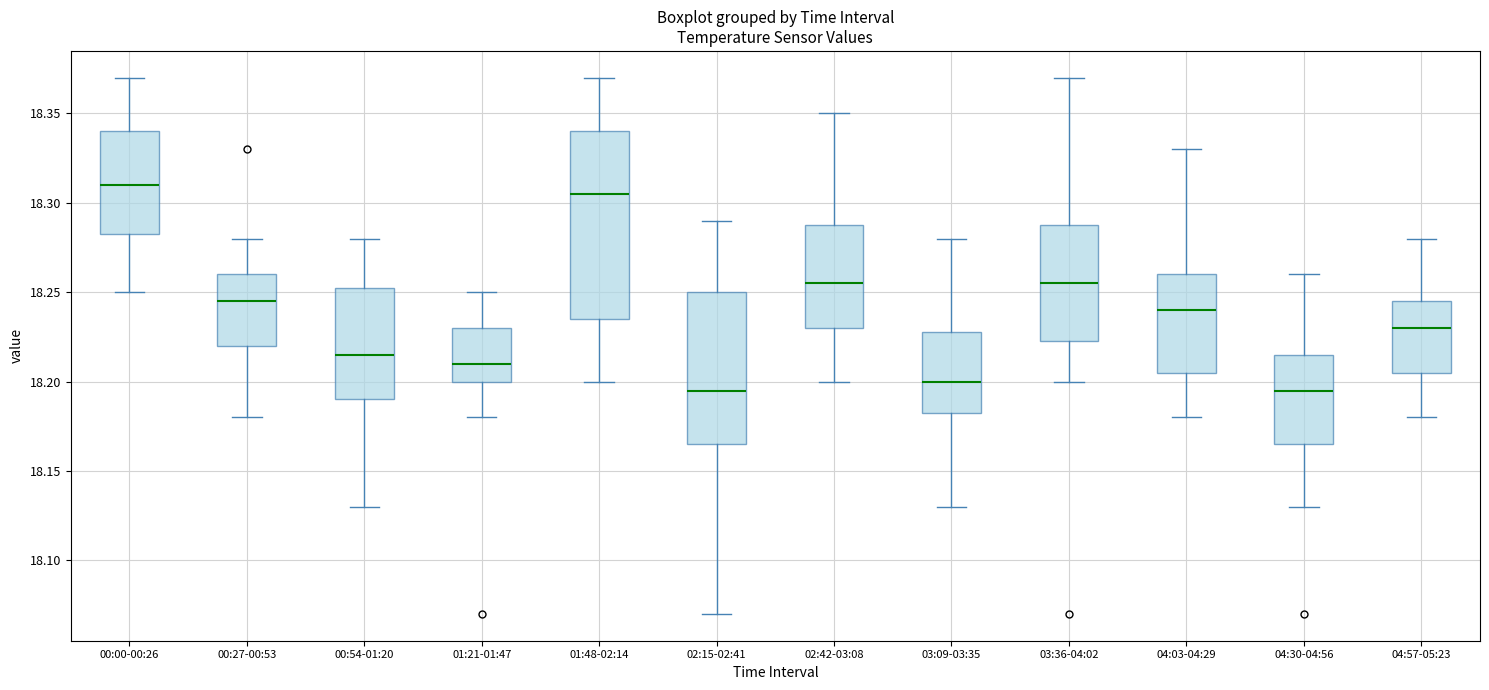

Reading left to right, transcribe this box plot: for each box, give where its median line is, the range the box spans, and where its two whiskers end, as read against the y-axis. The values are not printed on the chart, so give them approximately, as read against the axis.

00:00-00:26: median 18.310, box 18.285 to 18.340, whiskers 18.250 to 18.370
00:27-00:53: median 18.245, box 18.220 to 18.260, whiskers 18.180 to 18.280
00:54-01:20: median 18.215, box 18.190 to 18.255, whiskers 18.130 to 18.280
01:21-01:47: median 18.210, box 18.200 to 18.230, whiskers 18.180 to 18.250
01:48-02:14: median 18.305, box 18.235 to 18.340, whiskers 18.200 to 18.370
02:15-02:41: median 18.195, box 18.165 to 18.250, whiskers 18.070 to 18.290
02:42-03:08: median 18.255, box 18.230 to 18.290, whiskers 18.200 to 18.350
03:09-03:35: median 18.200, box 18.185 to 18.230, whiskers 18.130 to 18.280
03:36-04:02: median 18.255, box 18.225 to 18.290, whiskers 18.200 to 18.370
04:03-04:29: median 18.240, box 18.205 to 18.260, whiskers 18.180 to 18.330
04:30-04:56: median 18.195, box 18.165 to 18.215, whiskers 18.130 to 18.260
04:57-05:23: median 18.230, box 18.205 to 18.245, whiskers 18.180 to 18.280